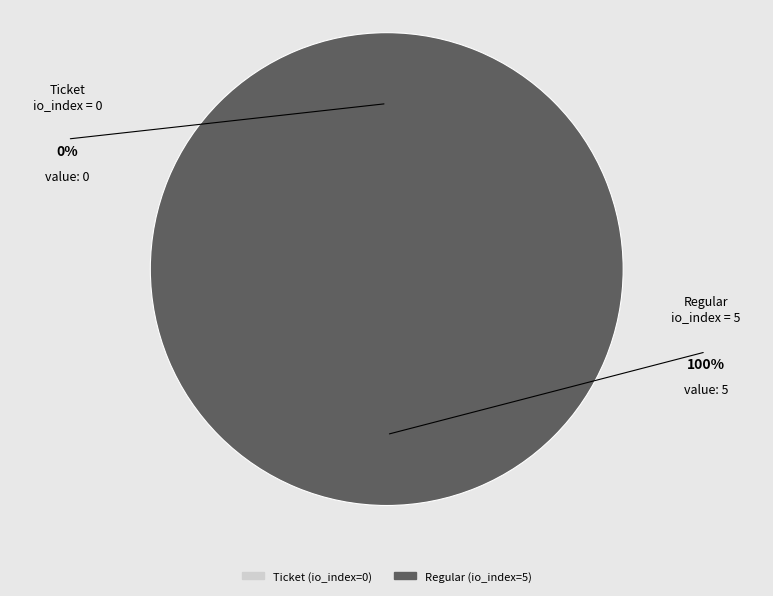

Which slice is the smallest?

Ticket (io_index=0)